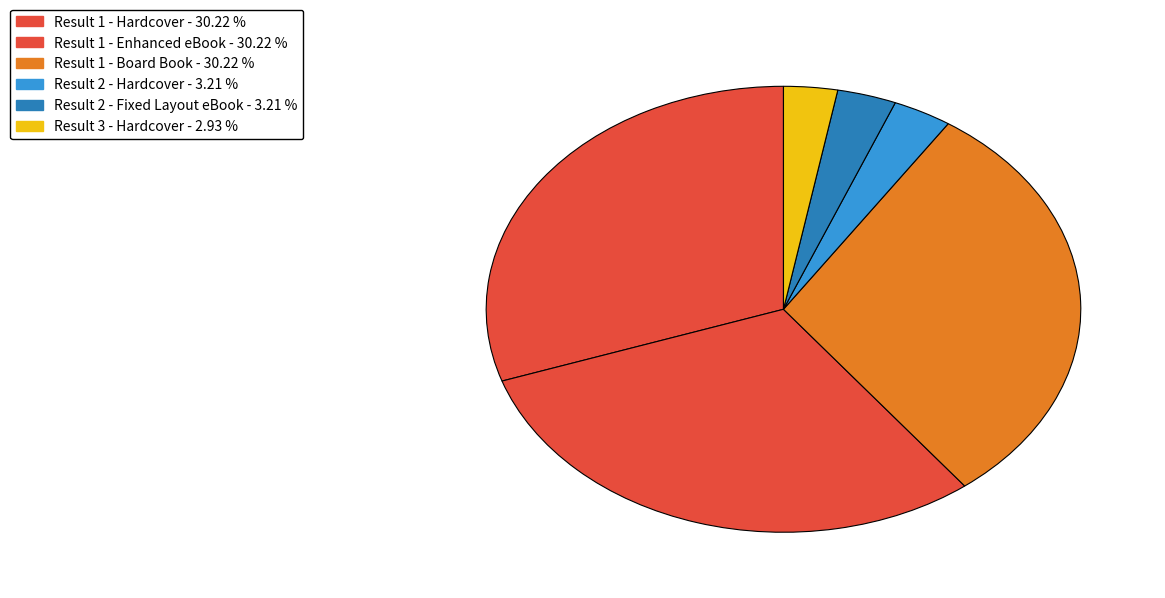

How many segments does this pie chart have?

6